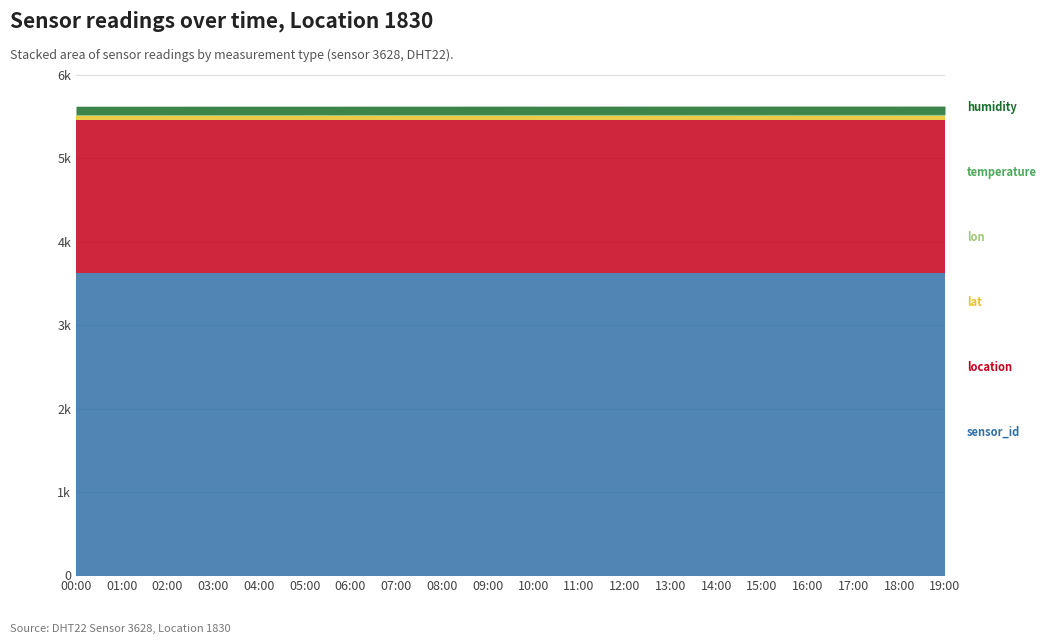

Reading left to right, what are all the values shown in this chart?

humidity: 99.9	99.9	99.9	99.9	99.9	99.9	99.9	99.9	99.9	99.9	99.9	99.9	99.9	99.9	99.9	99.9	99.9	99.9	99.9	99.9
temperature: 2.4	2.7	2.8	2.9	3.0	3.1	3.2	3.3	3.4	3.5	3.6	3.7	3.8	3.9	4.0	4.1	4.2	4.3	4.4	4.5
lat: 49.0	49.0	49.0	49.0	49.0	49.0	49.0	49.0	49.0	49.0	49.0	49.0	49.0	49.0	49.0	49.0	49.0	49.0	49.0	49.0
lon: 12.1	12.1	12.1	12.1	12.1	12.1	12.1	12.1	12.1	12.1	12.1	12.1	12.1	12.1	12.1	12.1	12.1	12.1	12.1	12.1
sensor_id: 3628.0	3628.0	3628.0	3628.0	3628.0	3628.0	3628.0	3628.0	3628.0	3628.0	3628.0	3628.0	3628.0	3628.0	3628.0	3628.0	3628.0	3628.0	3628.0	3628.0
location: 1830.0	1830.0	1830.0	1830.0	1830.0	1830.0	1830.0	1830.0	1830.0	1830.0	1830.0	1830.0	1830.0	1830.0	1830.0	1830.0	1830.0	1830.0	1830.0	1830.0